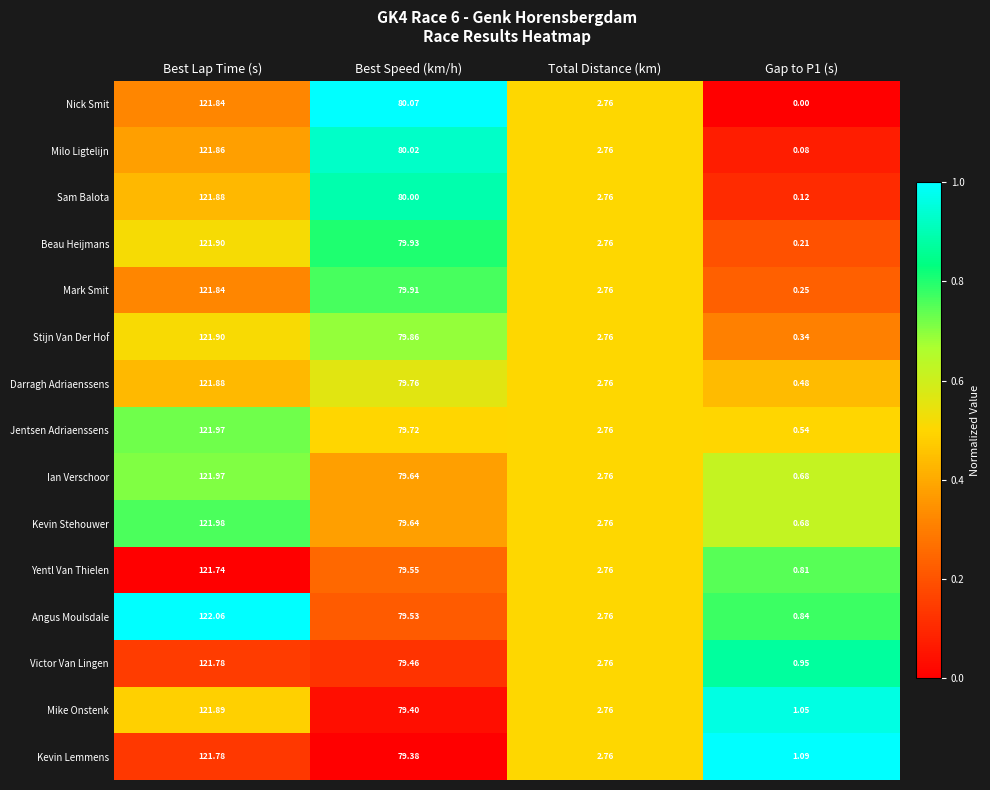

Is the value of Stijn Van Der Hof at Gap to P1 (s) greater than the value of Milo Ligtelijn at Gap to P1 (s)?

Yes